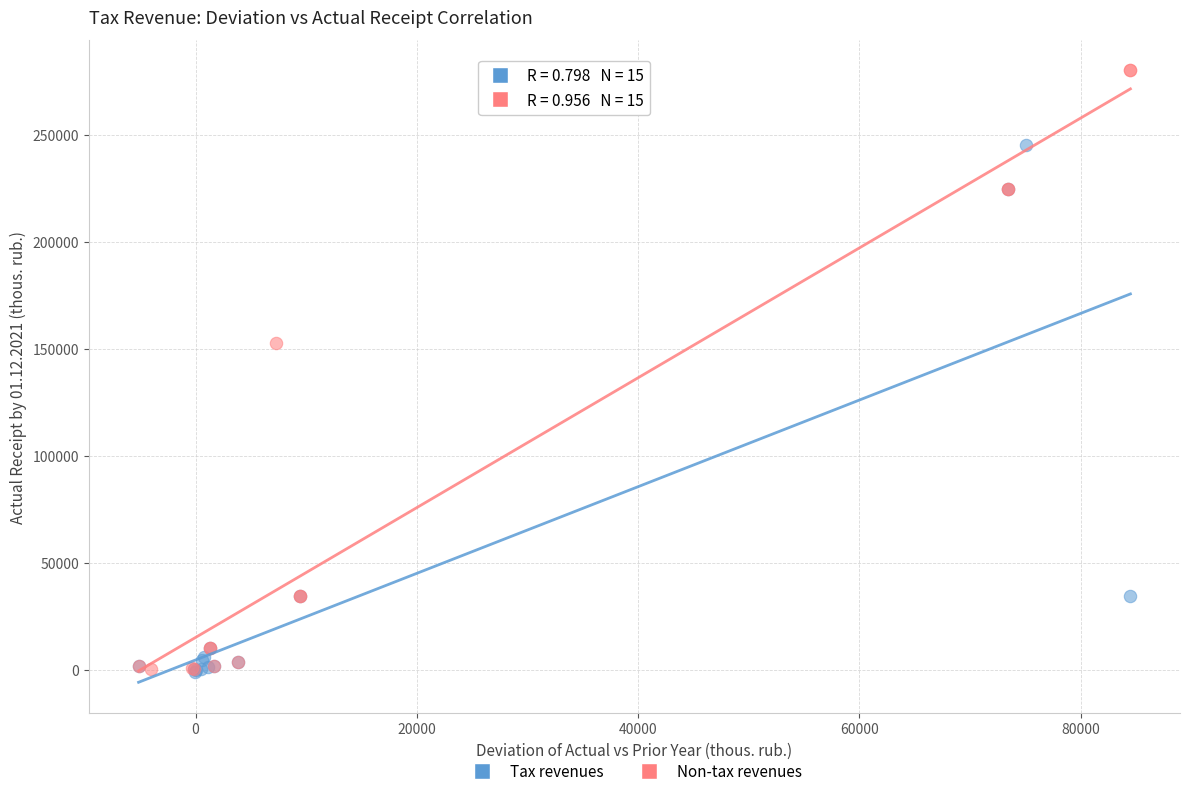

Which series has the largest Y range (max minus min)?

Non-tax revenues